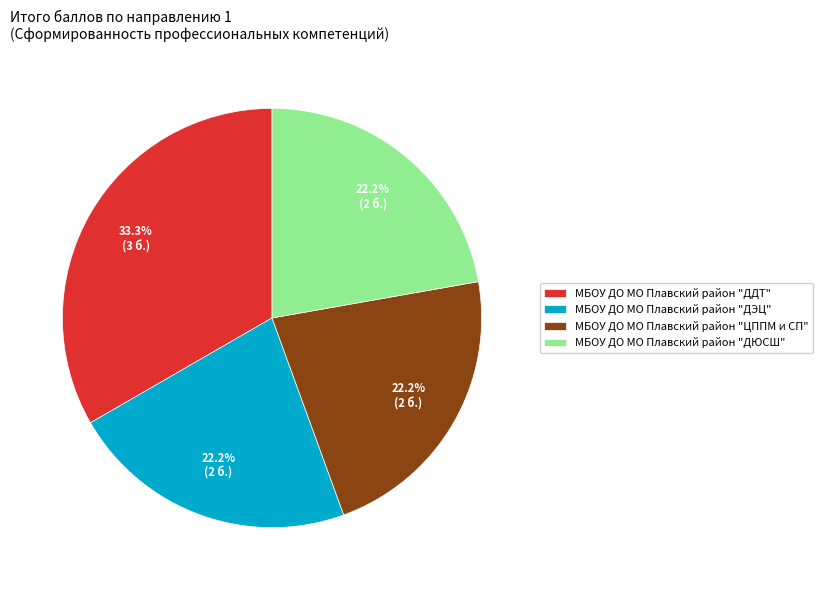

The МБОУ ДО МО Плавский район "ЦППМ и СП" slice represents 22% of the pie. True or false?

True